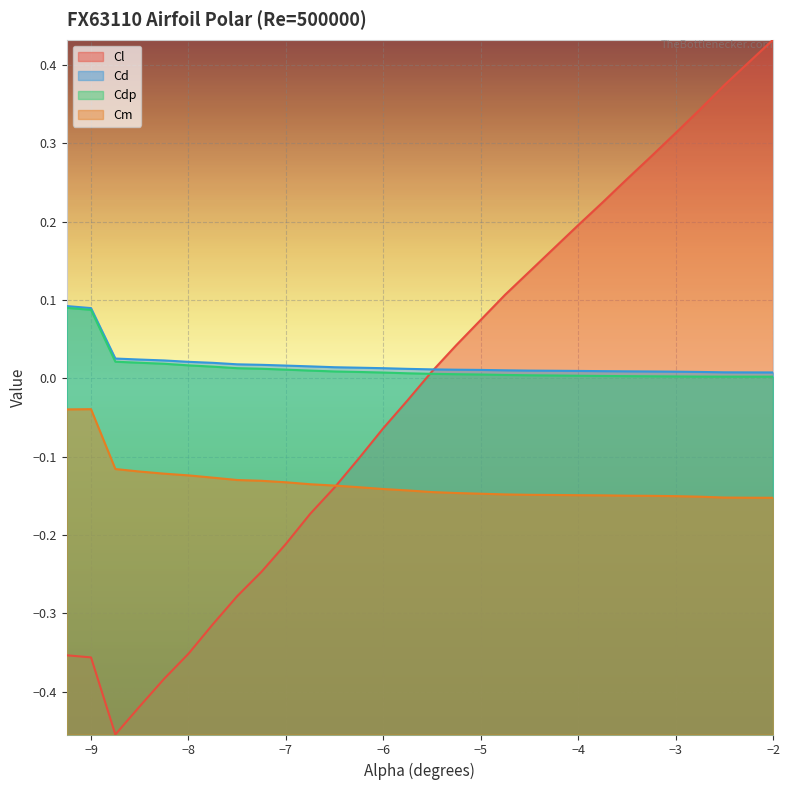

What position from the right is −9?

29